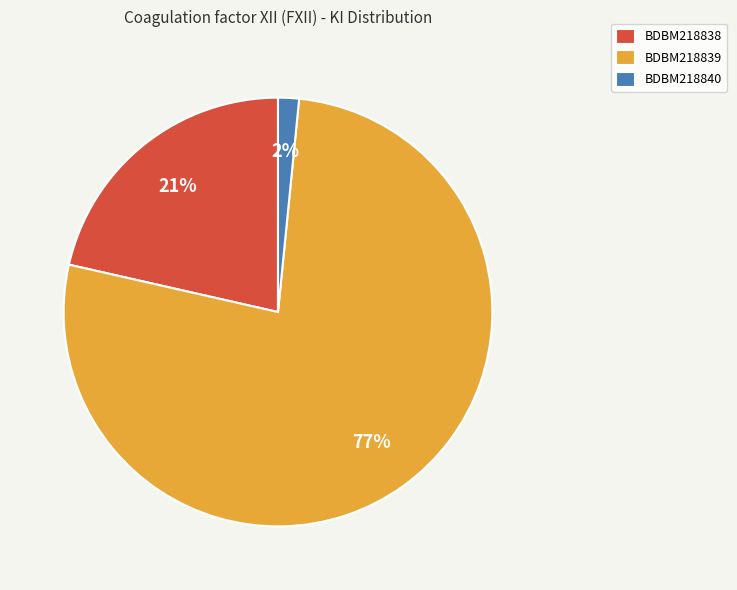

True or false: BDBM218838 accounts for 13% of the total.

False